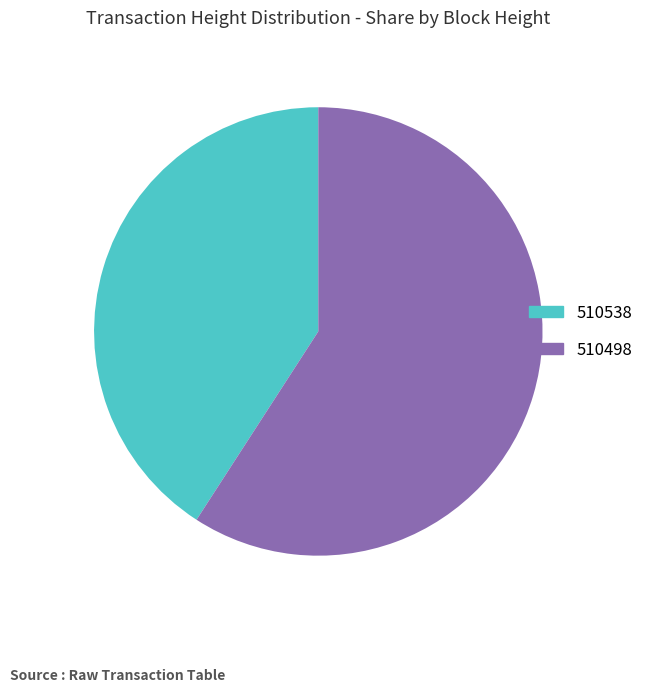

Which slice represents more than half of the pie?

510498